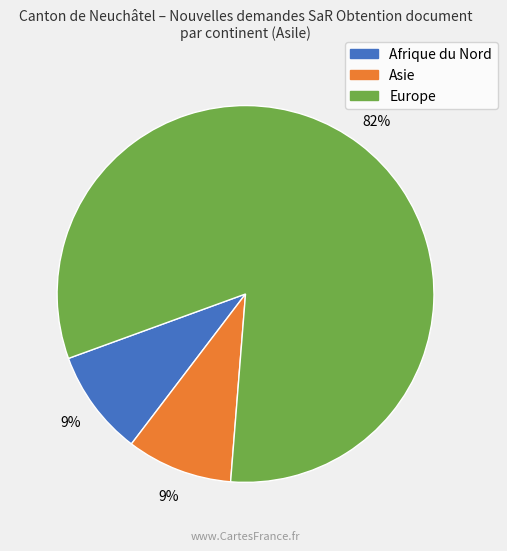

To the nearest percent, what is the difference between the largest and smallest slice percentages?

73%